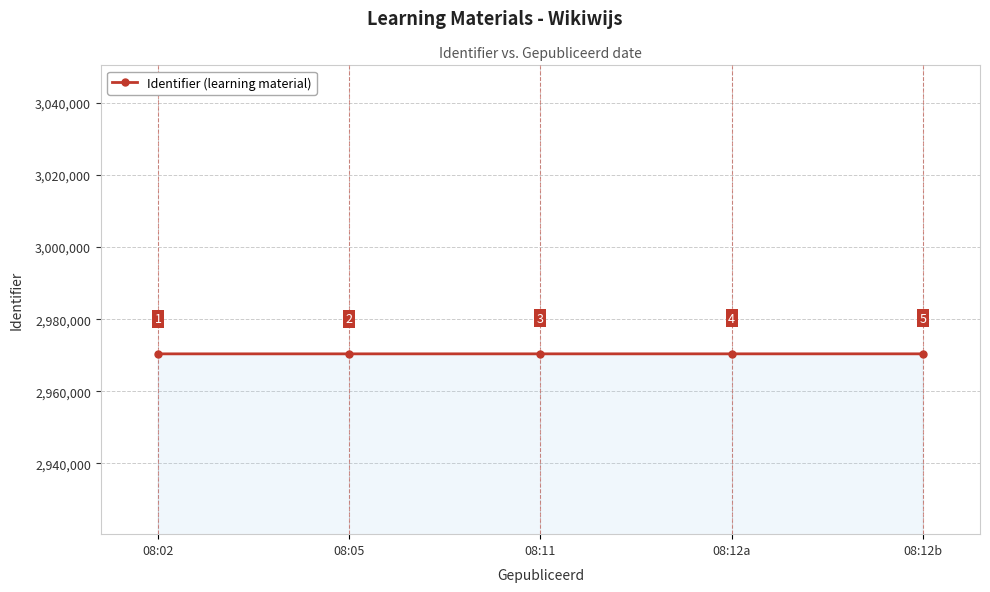

What is the value of the 3rd point from the left?

2970401